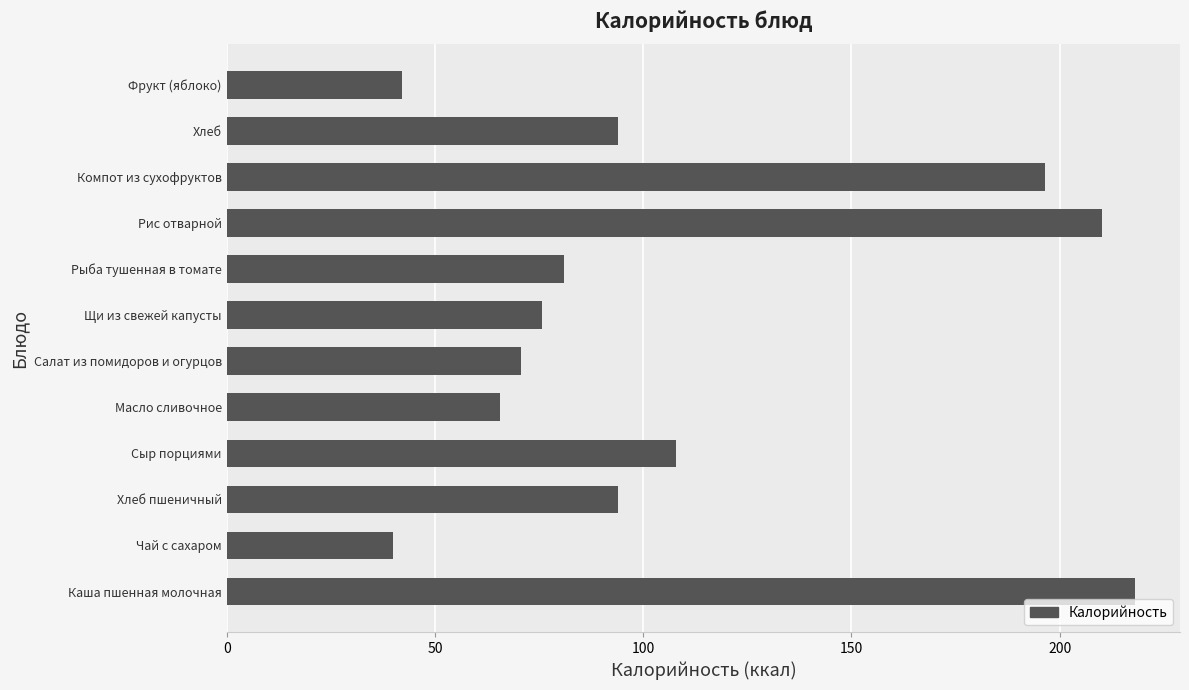

Which category has the lowest value across all series?

Чай с сахаром